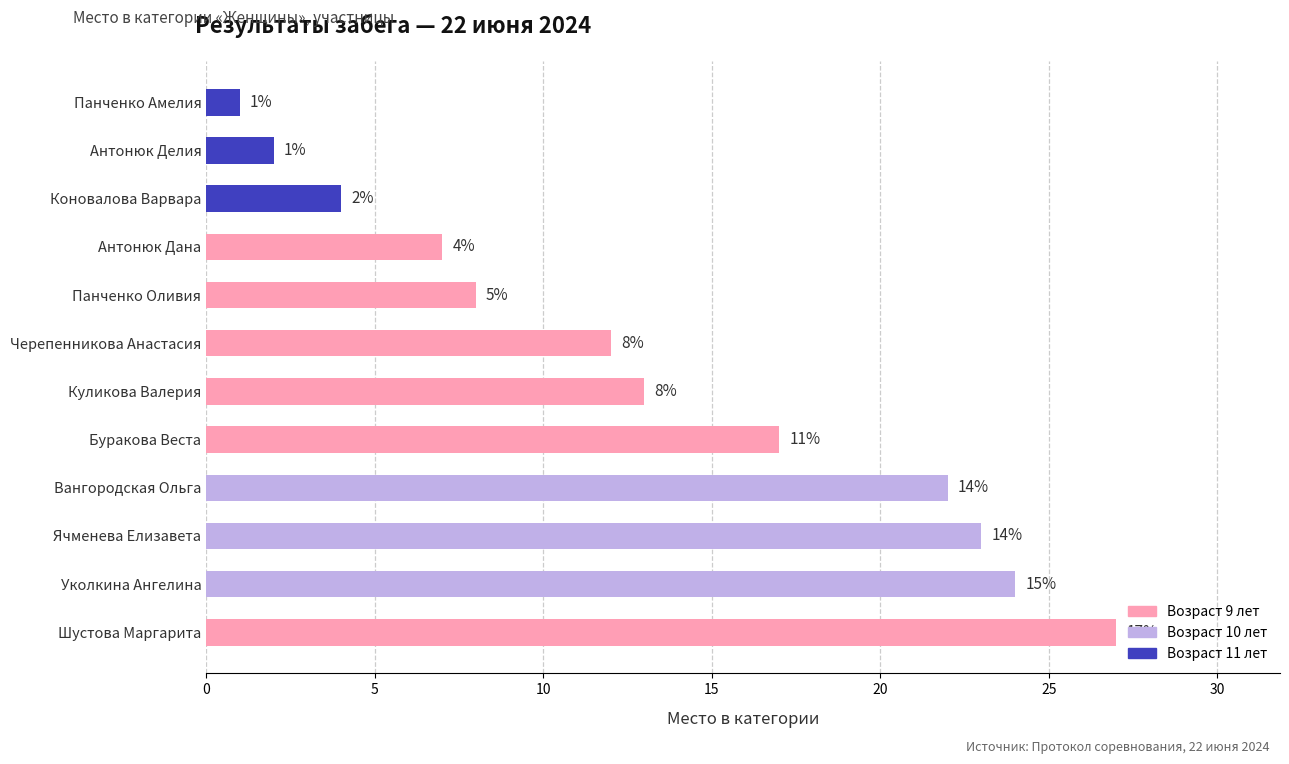

How many data points are less than 13?

6